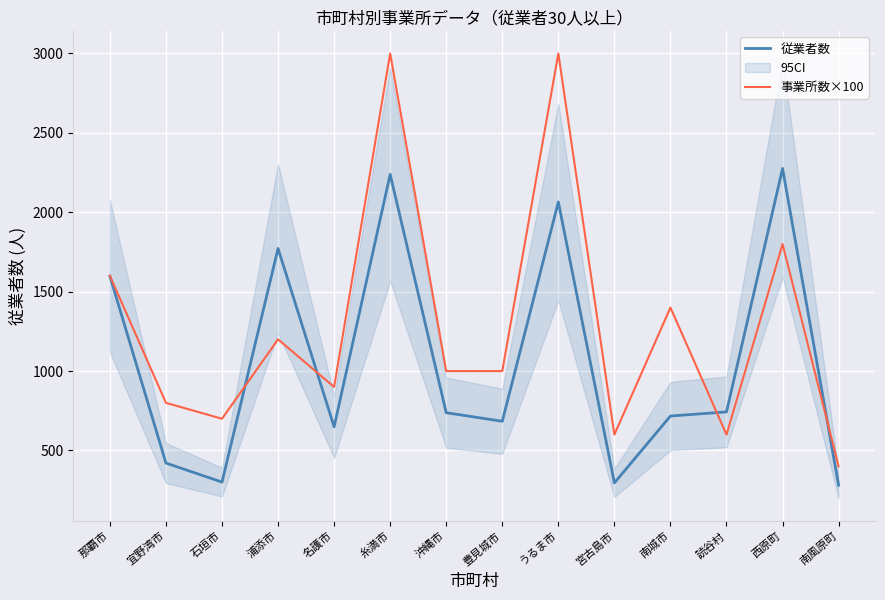

Between 読谷村 and 沖縄市, which is larger?

読谷村